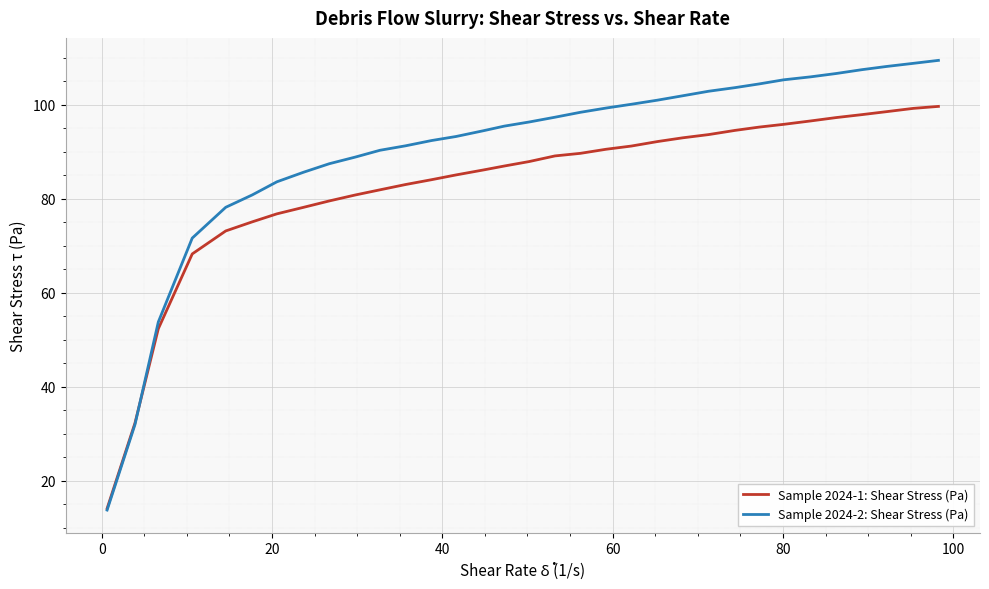

Which series has the largest total across all categories?

Sample 2024-2: Shear Stress (Pa)